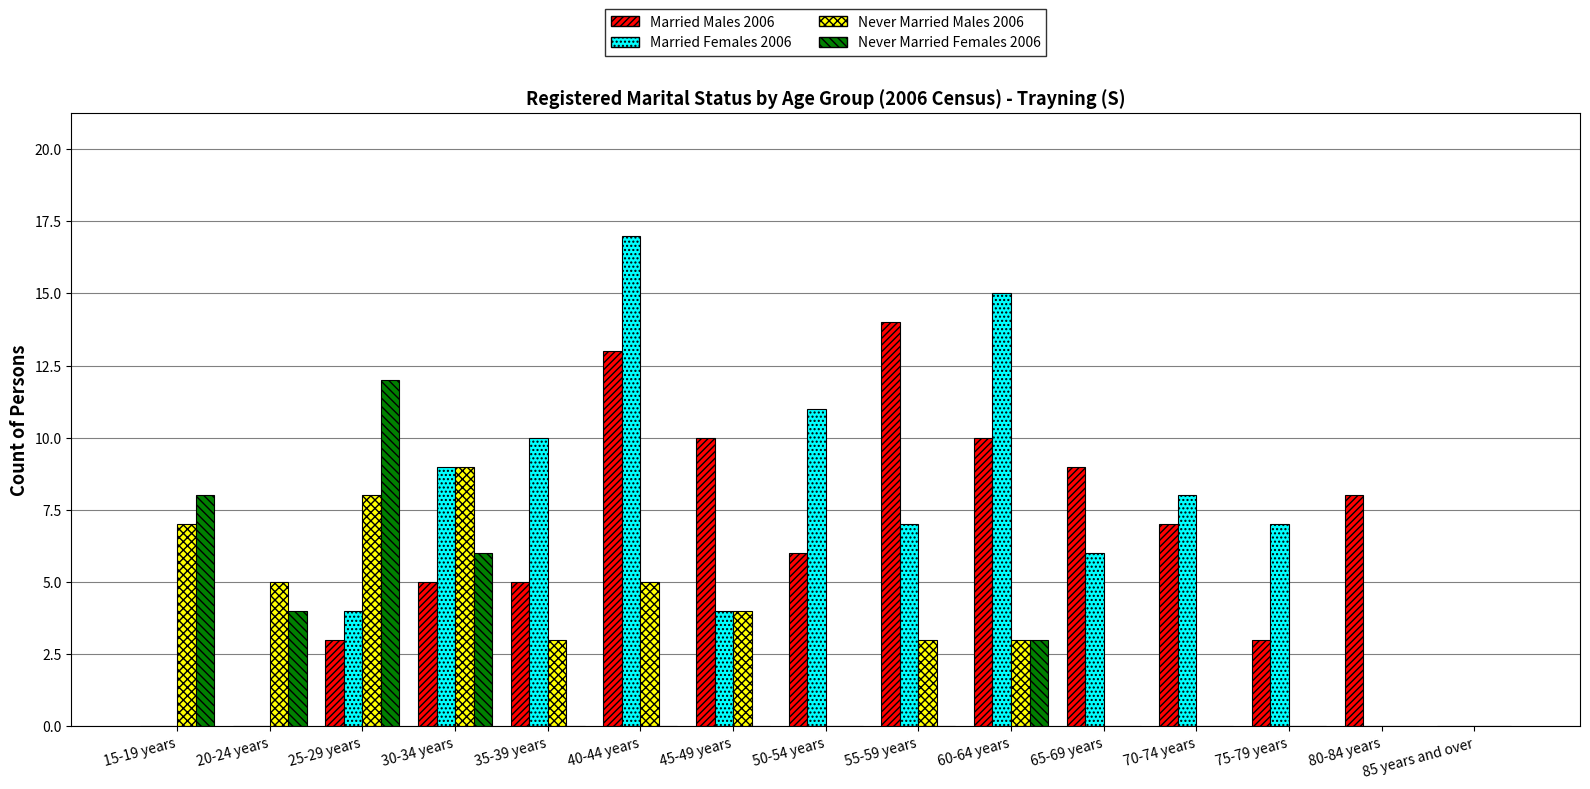

Is it true that Never Married Females 2006 equals 12 at 25-29 years?

True